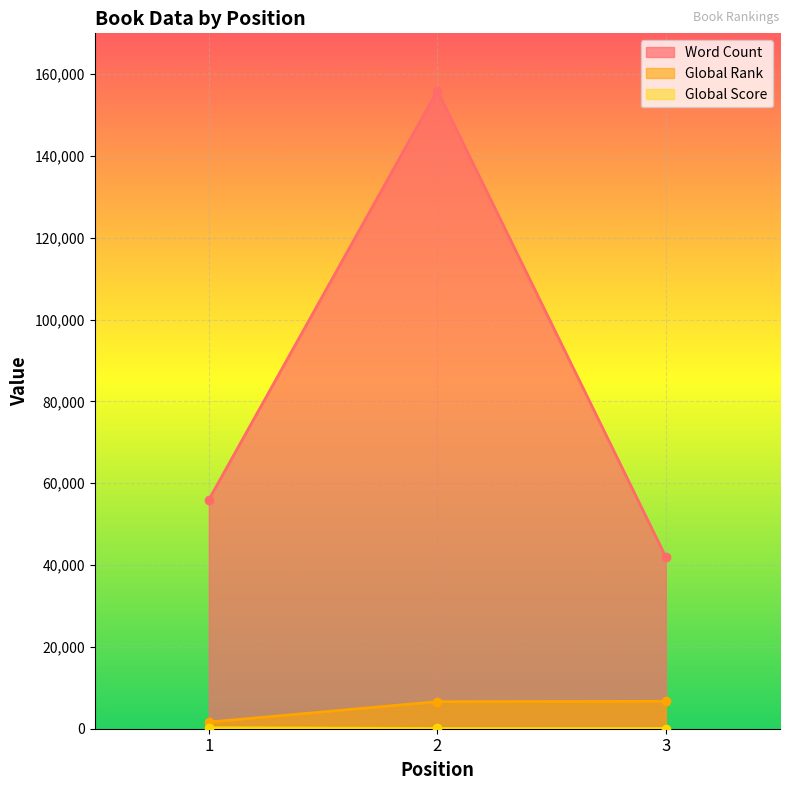

What is the total value across all series at 3?

48753